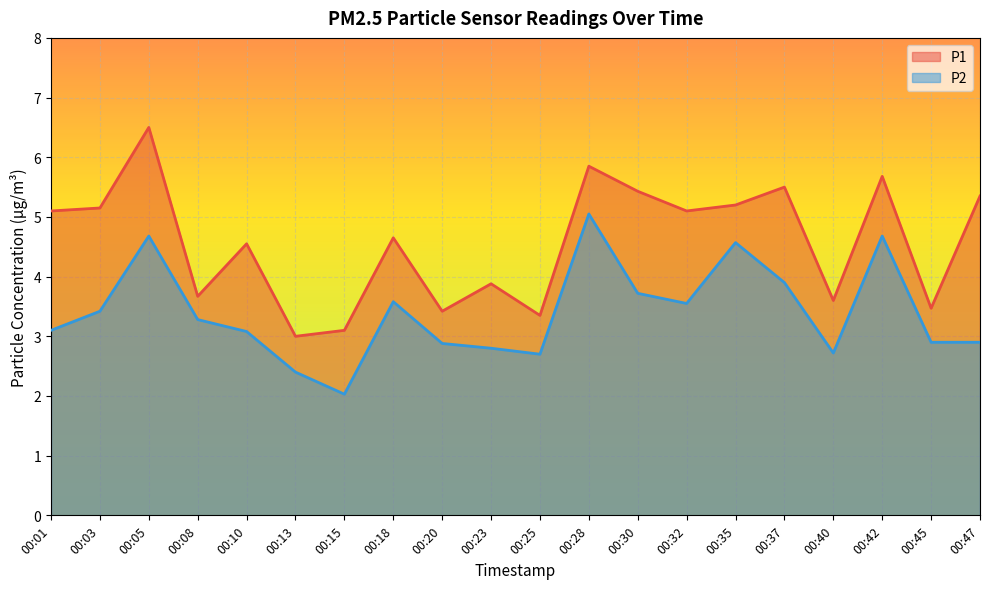

Reading left to right, list all the values displayed in this chart.

P1: 5.1	5.2	6.5	3.7	4.5	3.0	3.1	4.7	3.4	3.9	3.4	5.8	5.4	5.1	5.2	5.5	3.6	5.7	3.5	5.3
P2: 3.1	3.4	4.7	3.3	3.1	2.4	2.0	3.6	2.9	2.8	2.7	5.0	3.7	3.5	4.6	3.9	2.7	4.7	2.9	2.9